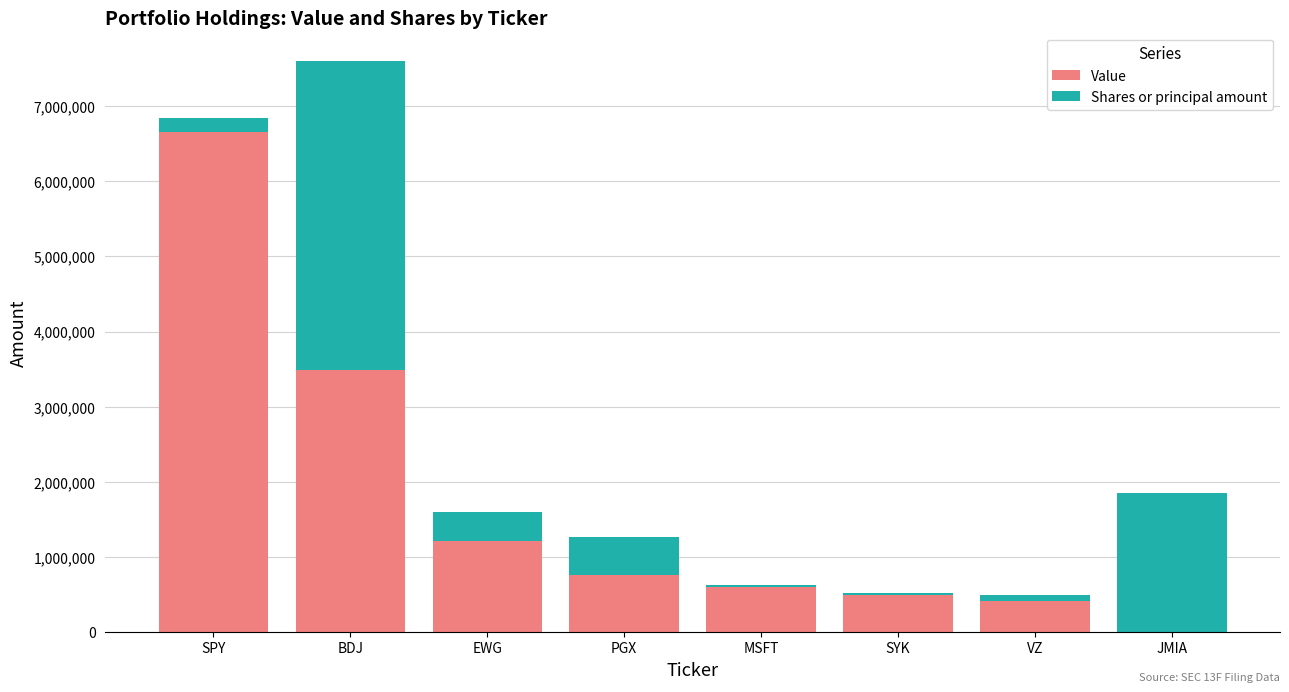

What is the maximum value for Value?

6662000